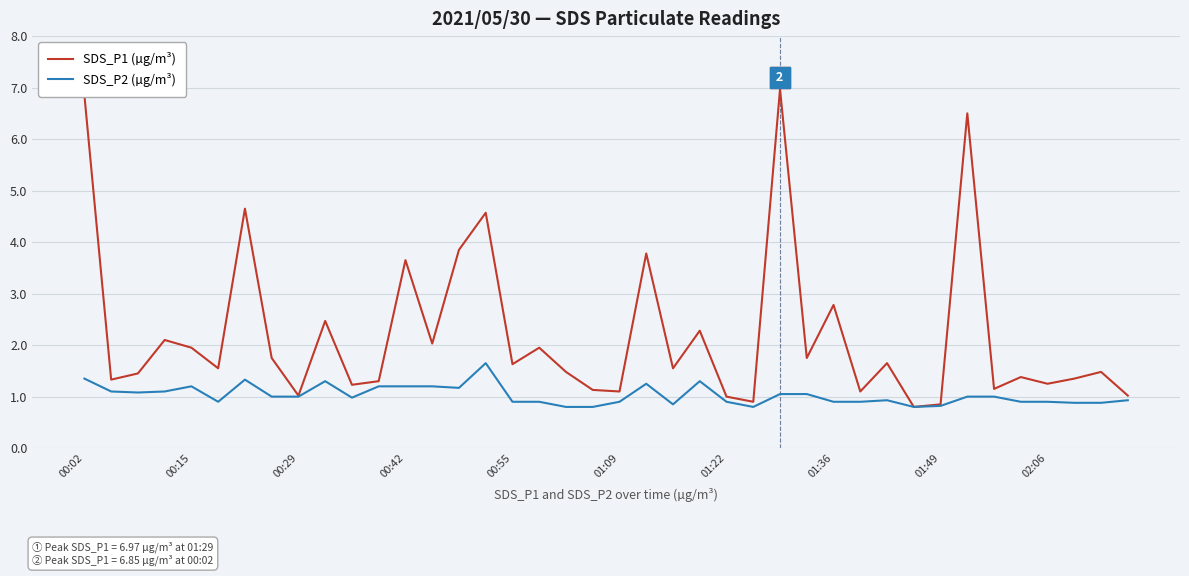

Which series has the widest spread of values?

SDS_P1 (µg/m³)